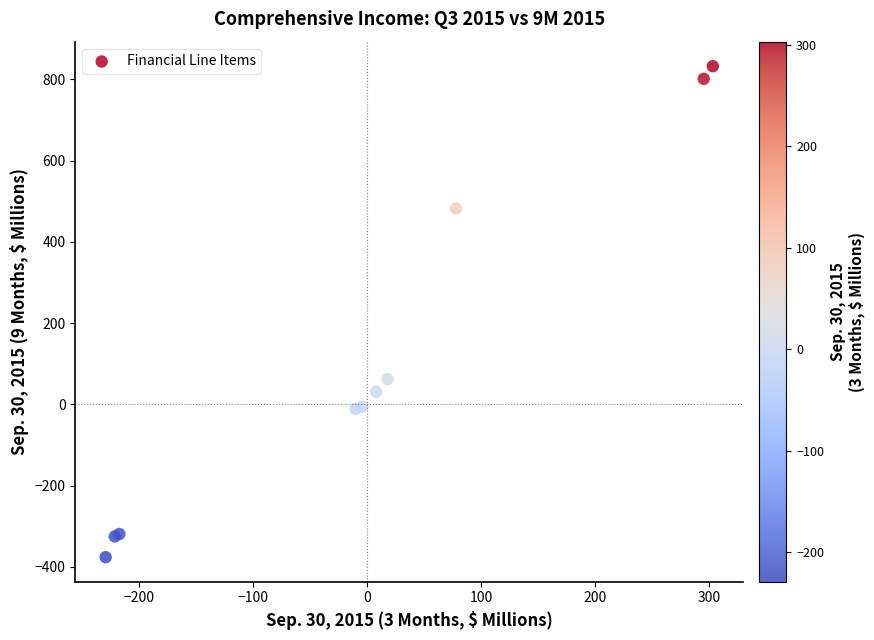

What Y value in the scatter plot is closest to 228?

62